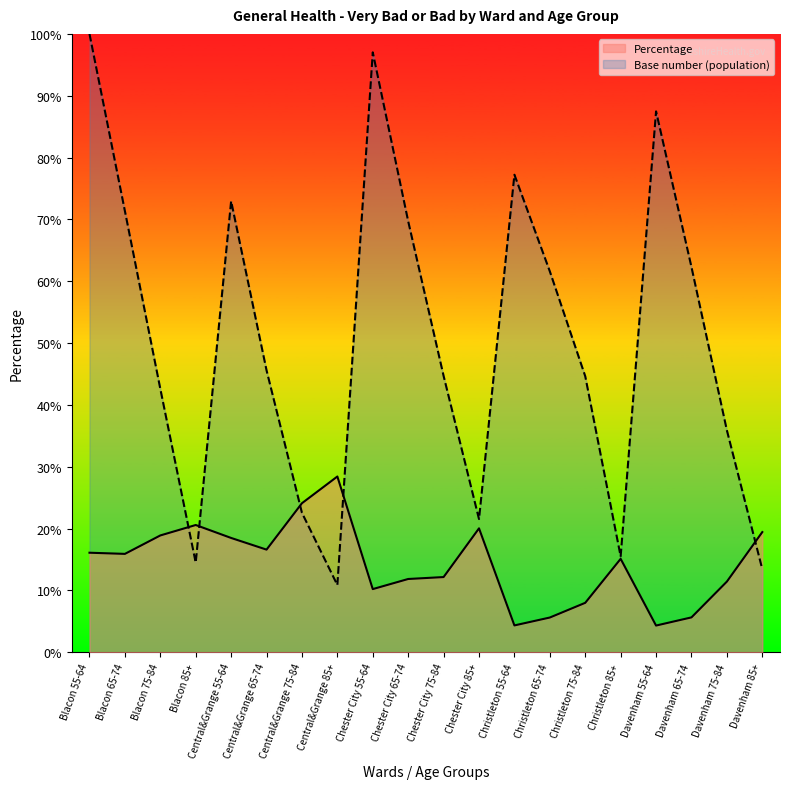

At how many categories does at least one series exceed 0?

20